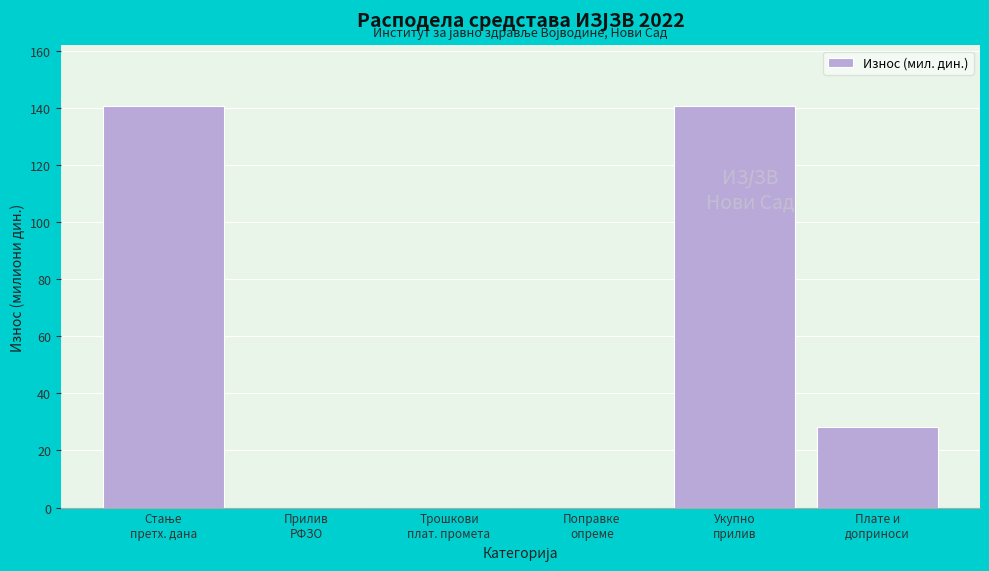

What is the sum of all values?

309.8